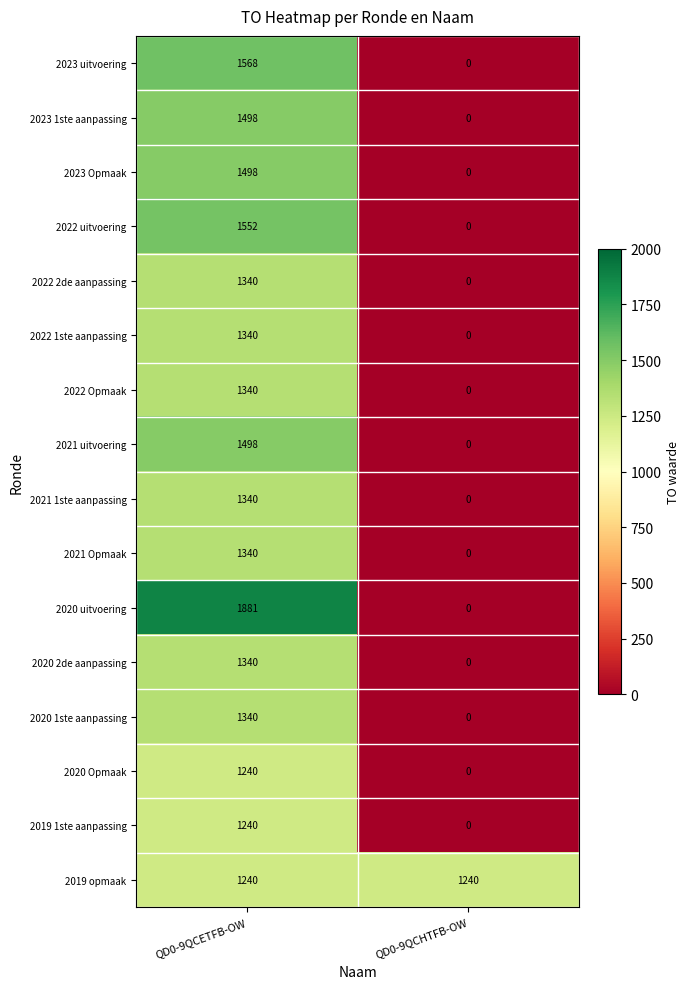

What is the difference between the highest and lowest values at QD0-9QCETFB-OW?

641